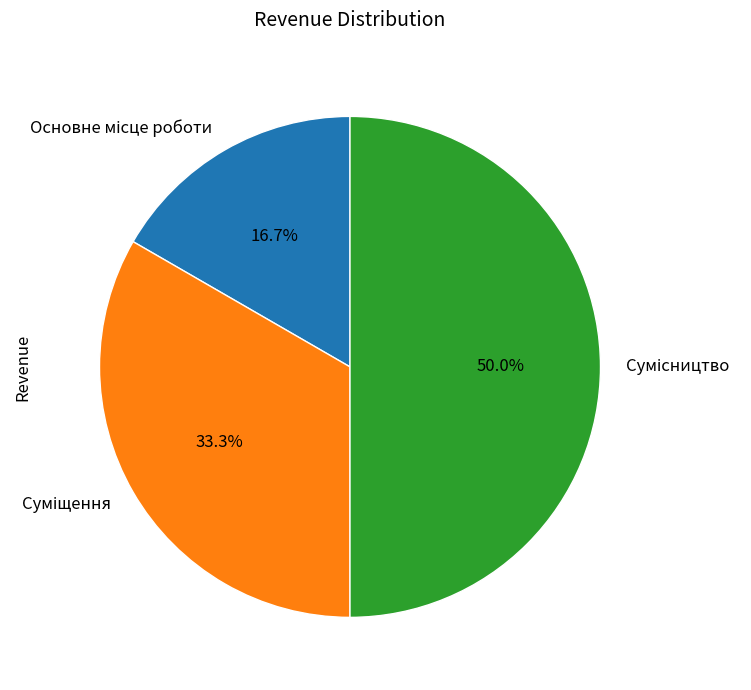

Count the number of slices in the pie.

3